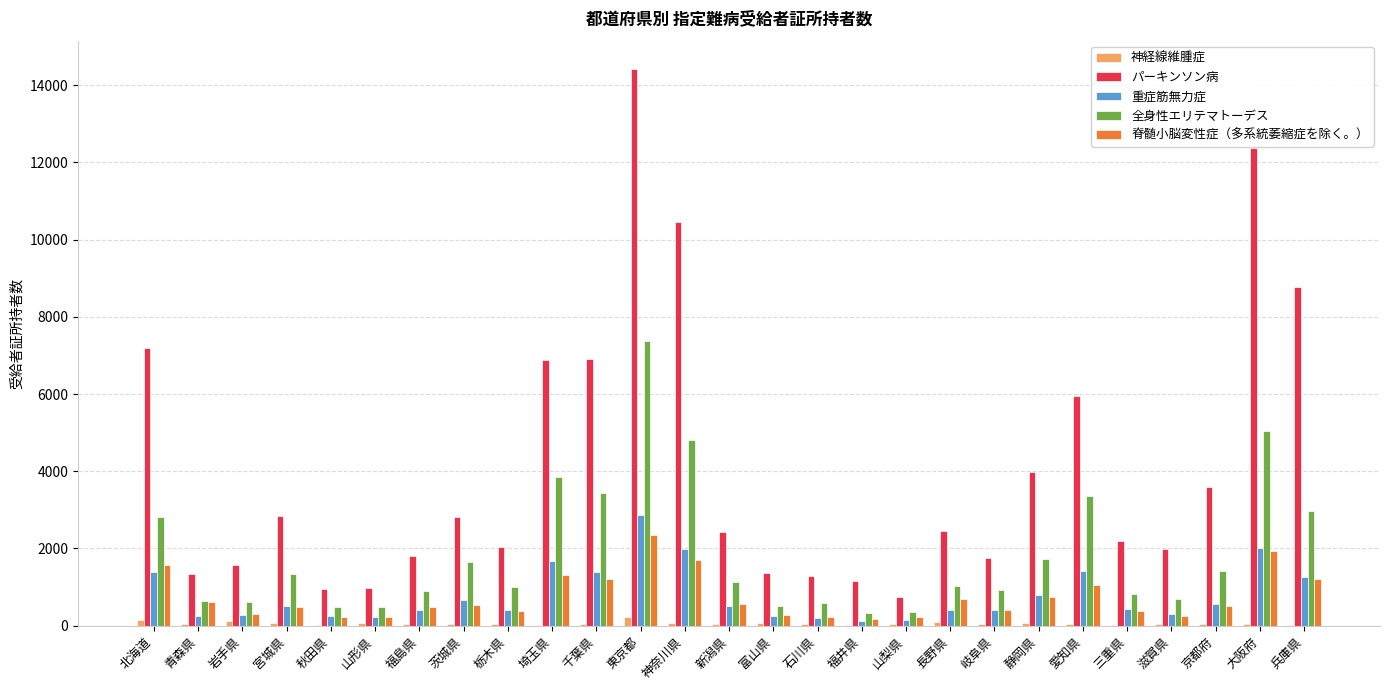

At which label does 全身性エリテマトーデス reach its peak?

東京都